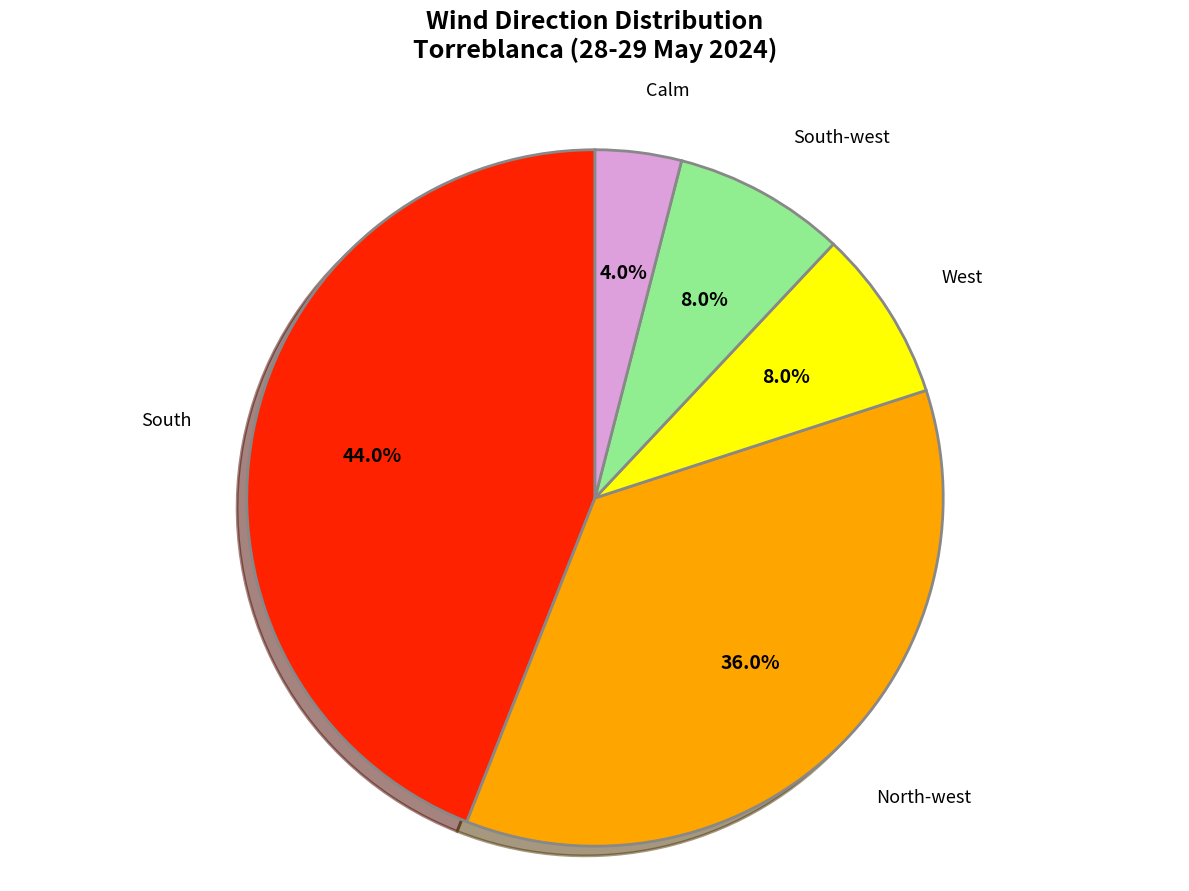

To the nearest percent, what is the difference between the largest and smallest slice percentages?

40%